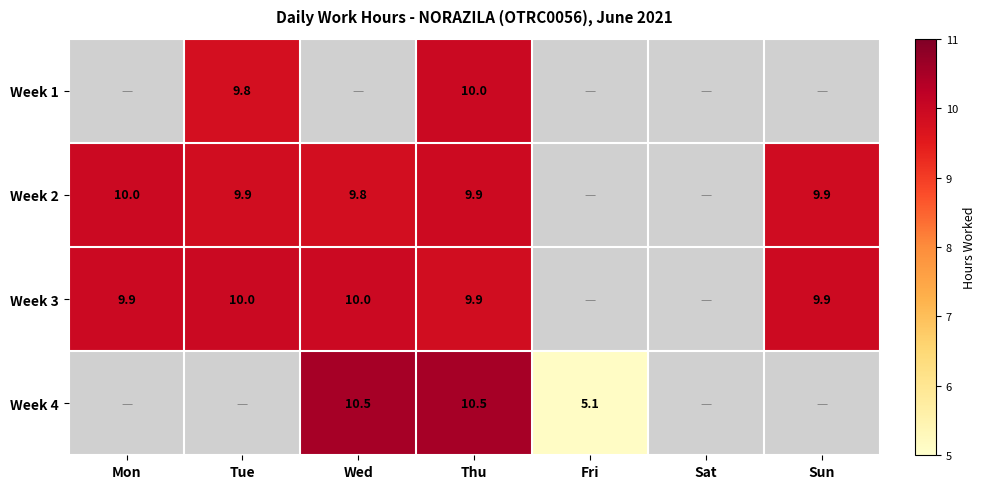

Is the value of Week 1 at Tue greater than the value of Week 4 at Thu?

No